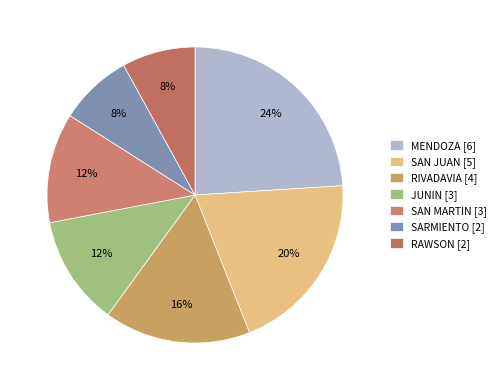

To the nearest percent, what percentage of the pie is MENDOZA [6]?

24%